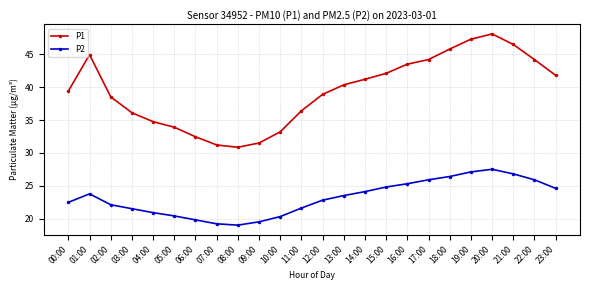

What is the value of the P2 point at the 3rd from the left?

22.1